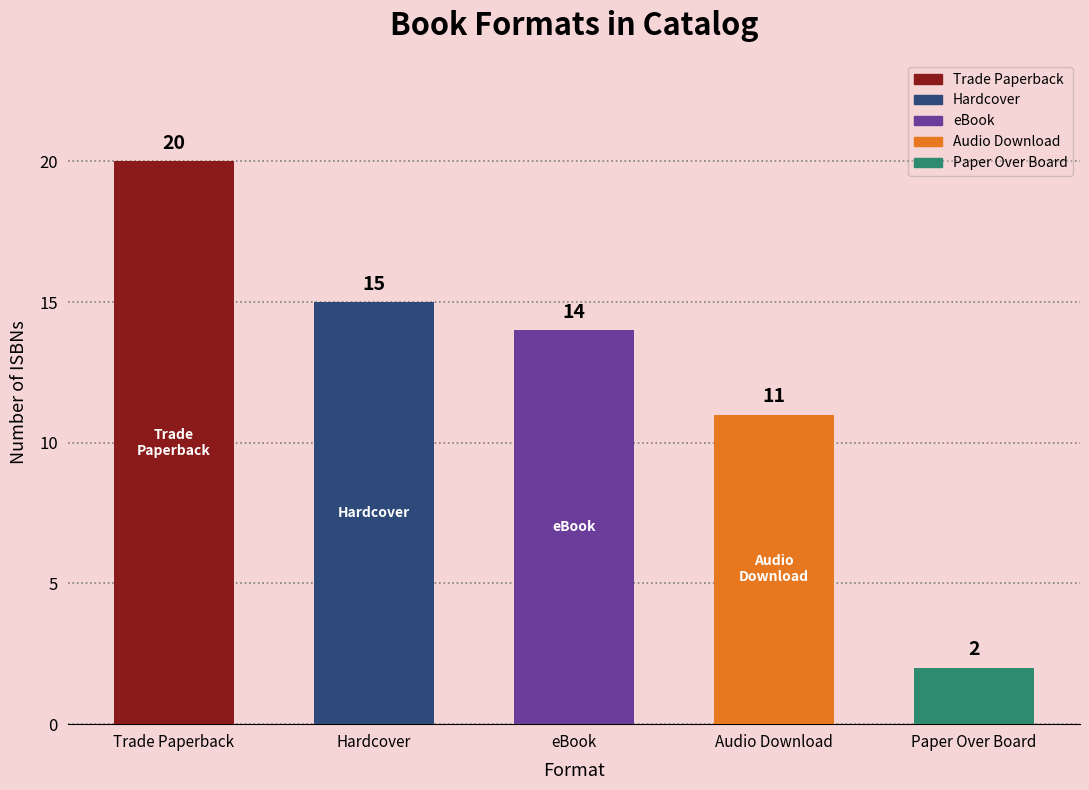

The chart shows a value of 12 at Trade Paperback. True or false?

False